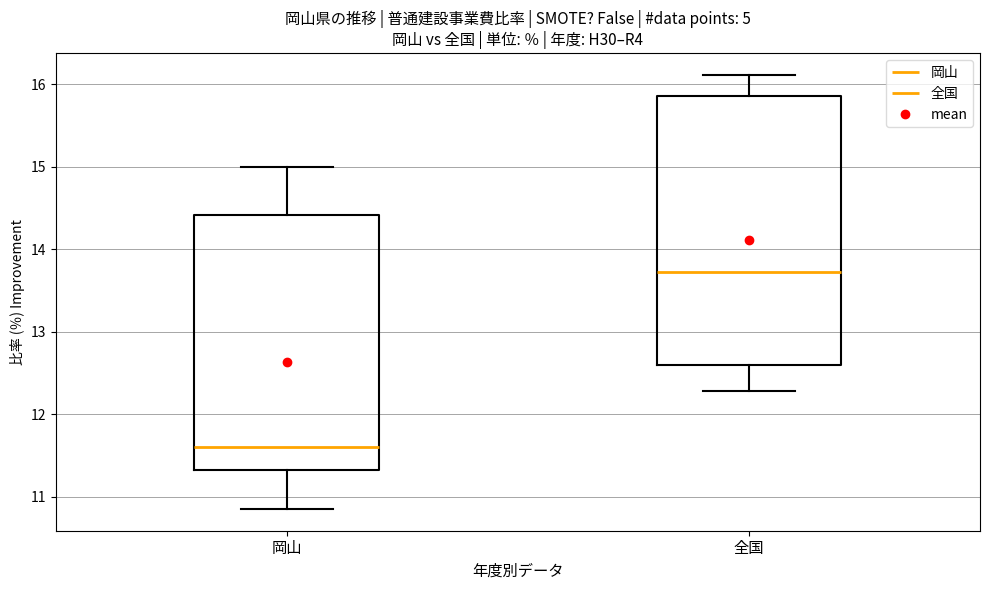

Where does the lower whisker of the box for 岡山 end on the y-axis? The values are not printed on the chart, so give them approximately, as read against the axis.

10.9